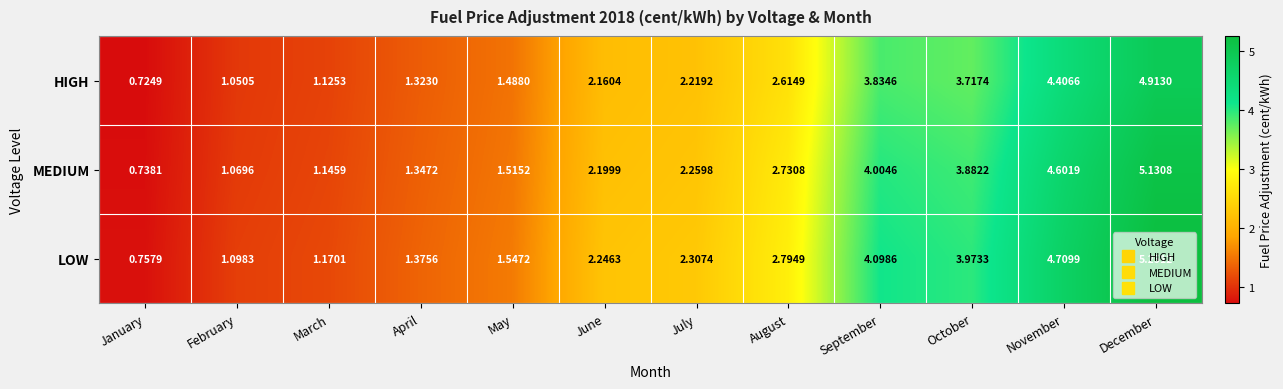

At which category is the sum across all series the highest?

December